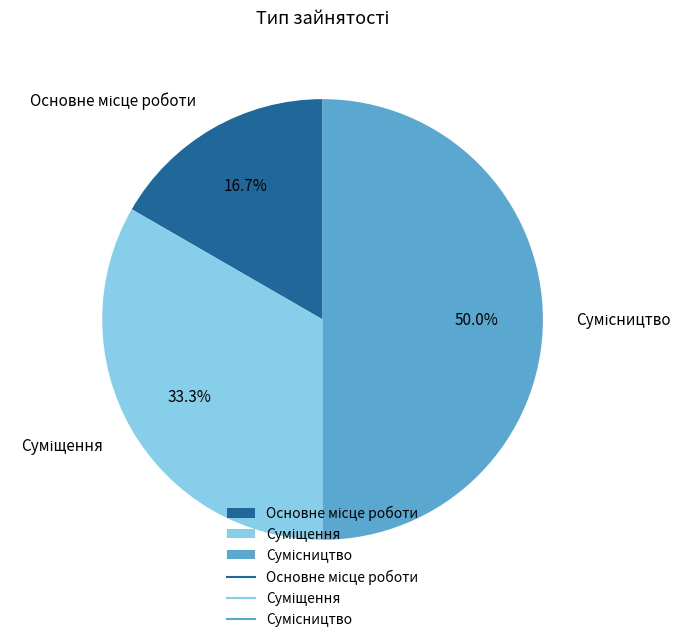

Is there a majority slice in this chart?

No